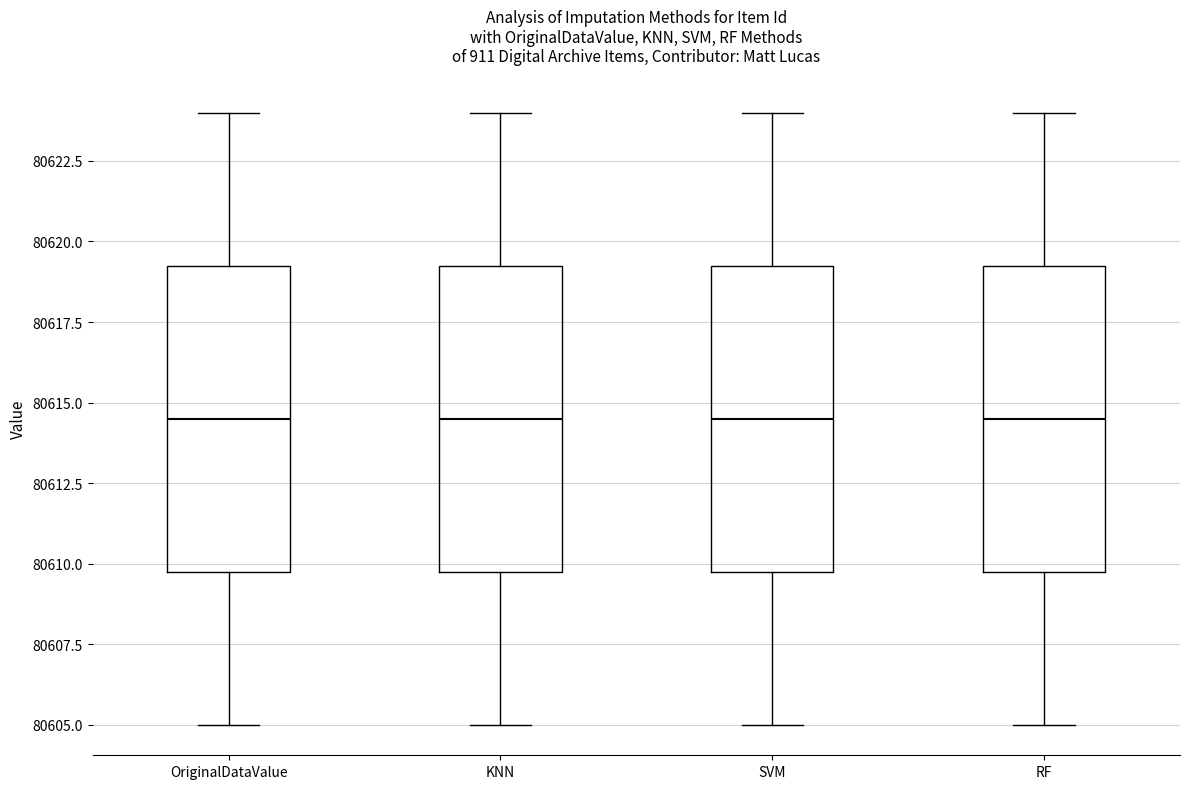

Where is the lower edge of the box for SVM on the y-axis? The values are not printed on the chart, so give them approximately, as read against the axis.

80610.0